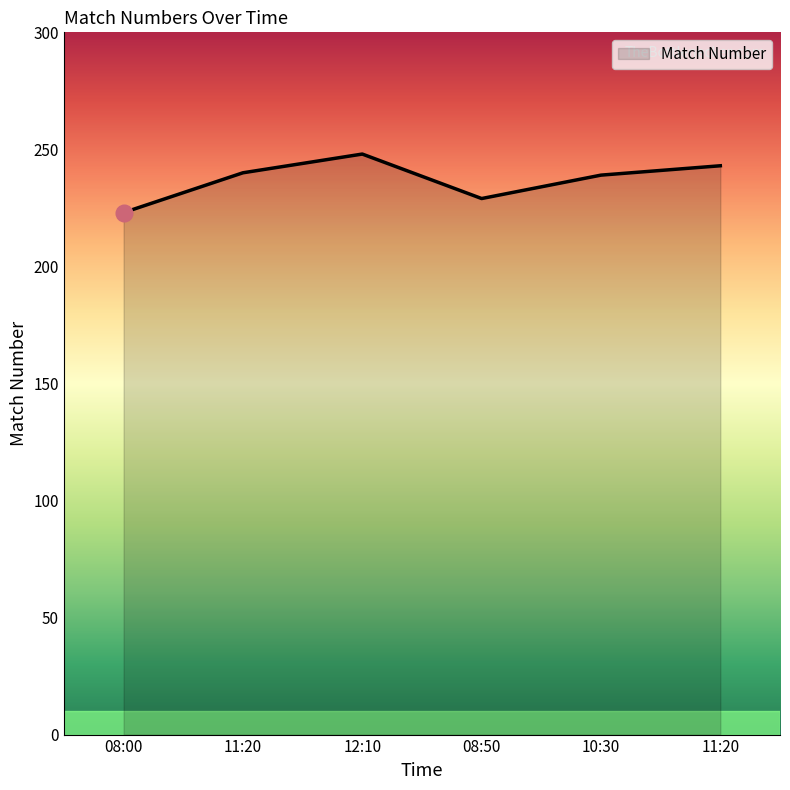

How many lines are shown in the chart?

1